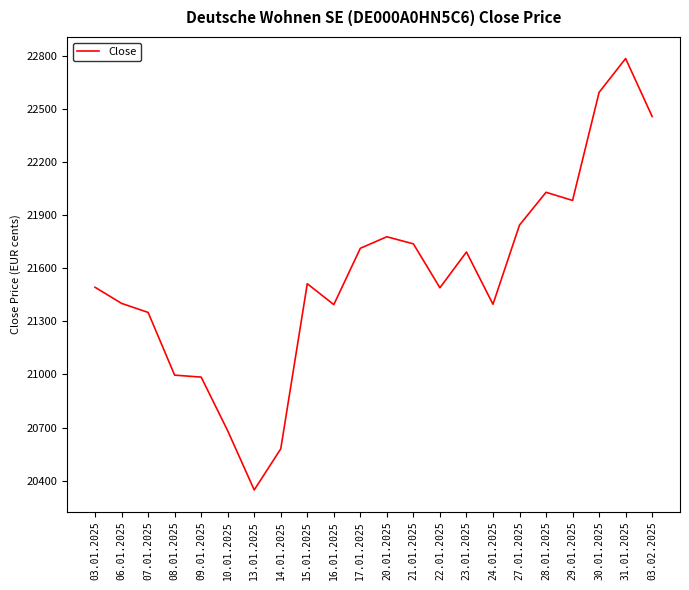

Which category has the lowest value across all series?

13.01.2025